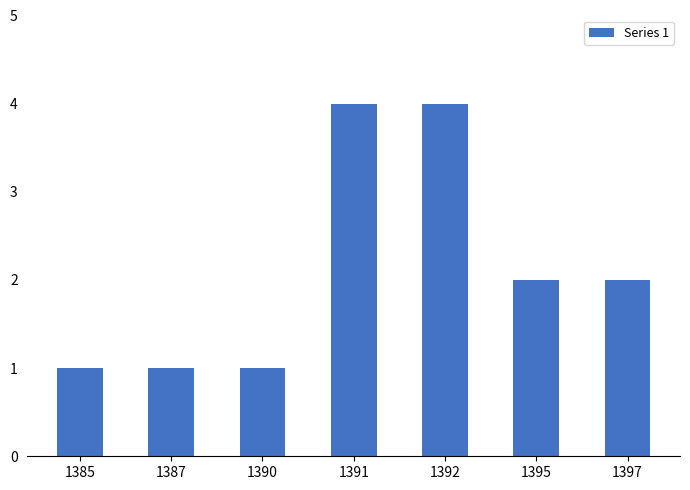

How many values are below 2?

3